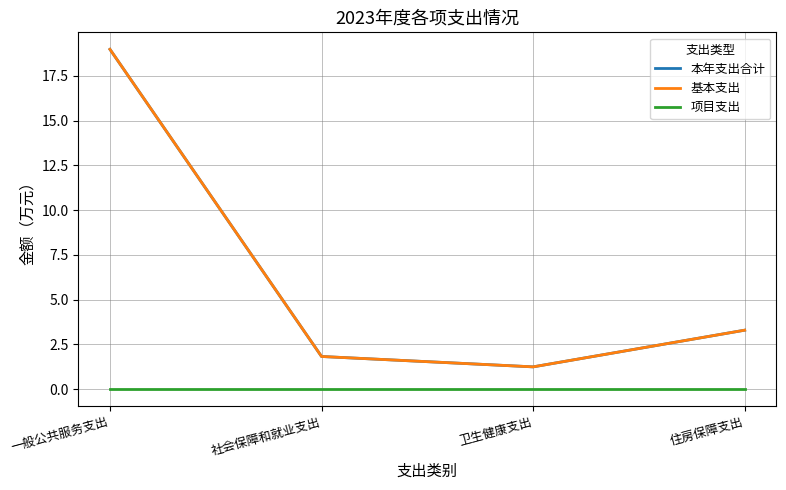

List the series in order of their peak value, highest first.

本年支出合计, 基本支出, 项目支出